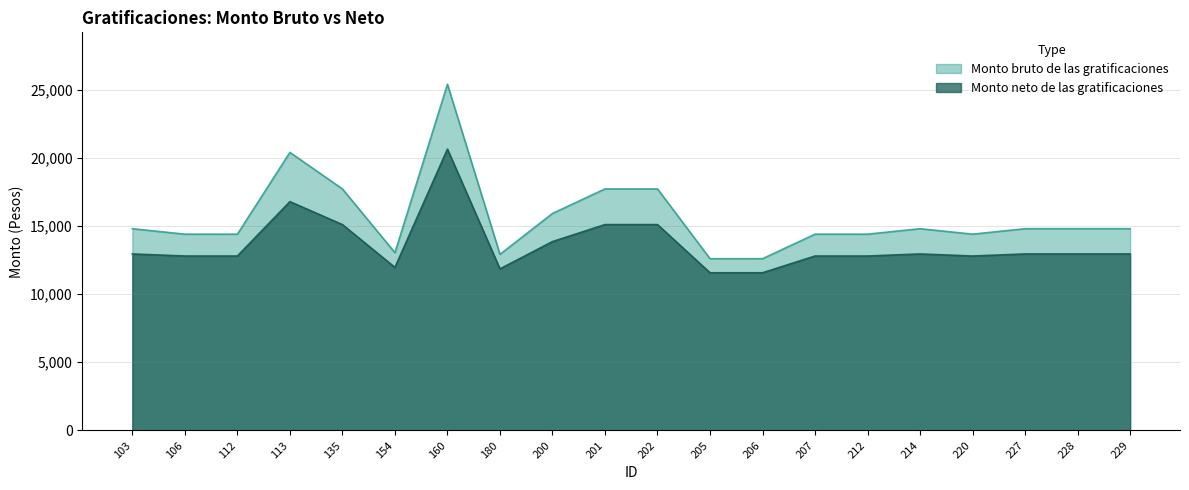

Between 154 and 207, which series saw the biggest shift?

Monto bruto de las gratificaciones